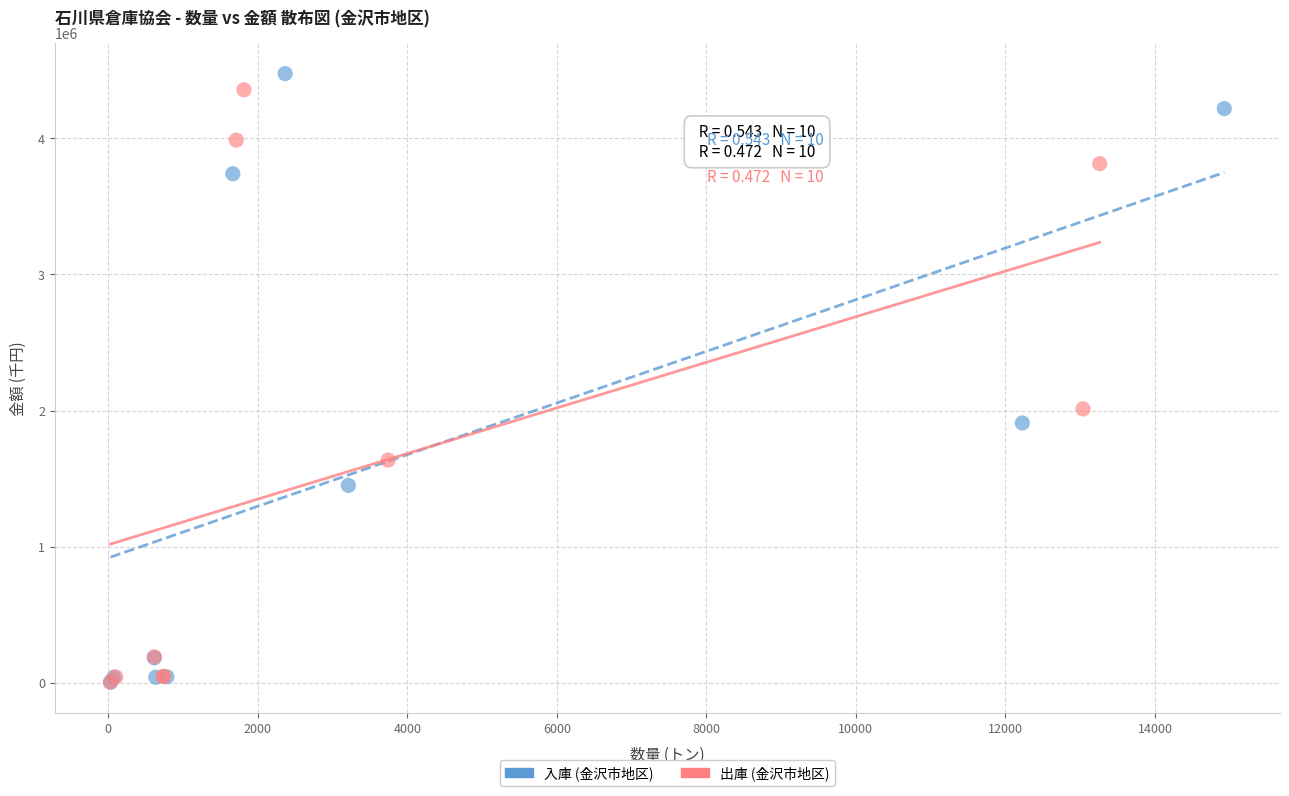

Which series has the largest Y range (max minus min)?

入庫 (金沢市地区)